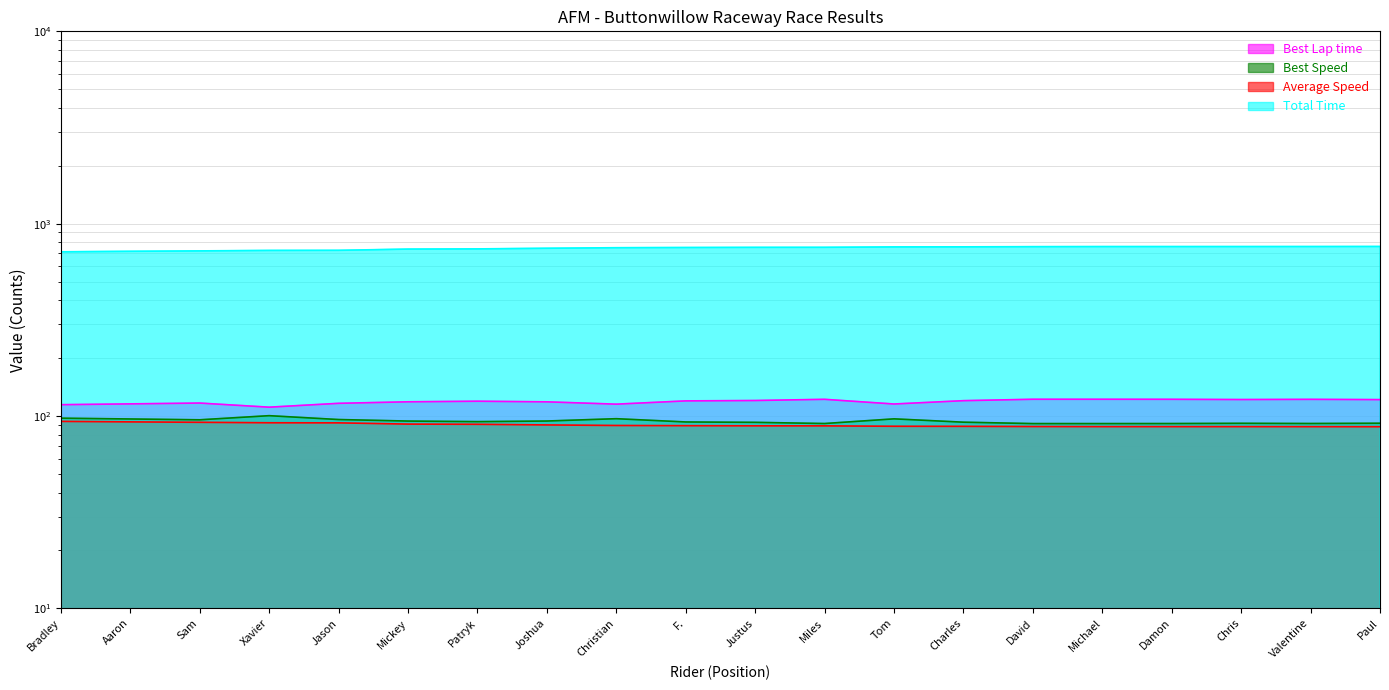

How many interior local valleys does the Best Lap time series have?

4